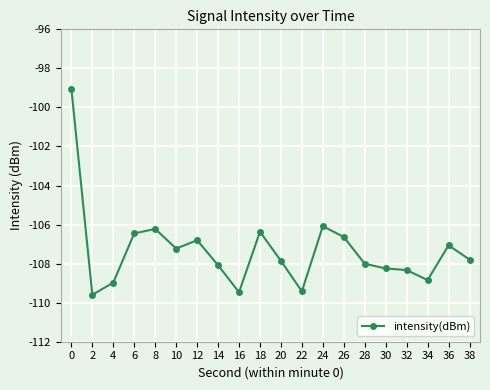

How many lines are shown in the chart?

1